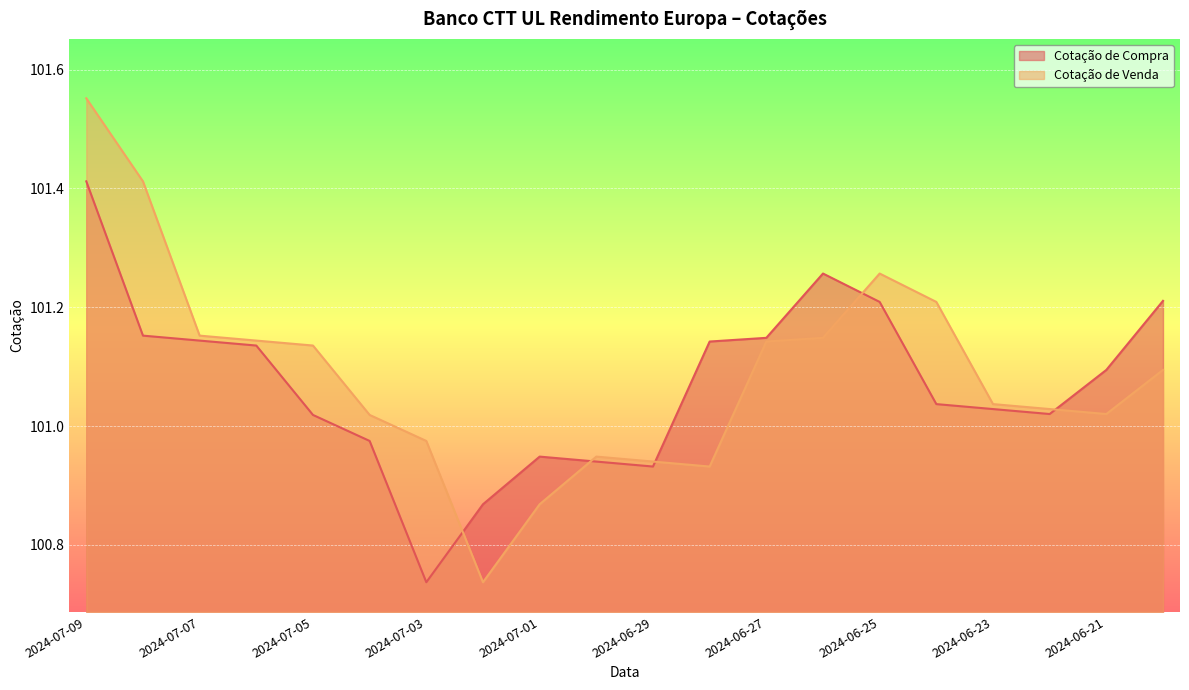

Where do Cotação de Compra and Cotação de Venda first cross each other?

2024-07-03 and 2024-07-02